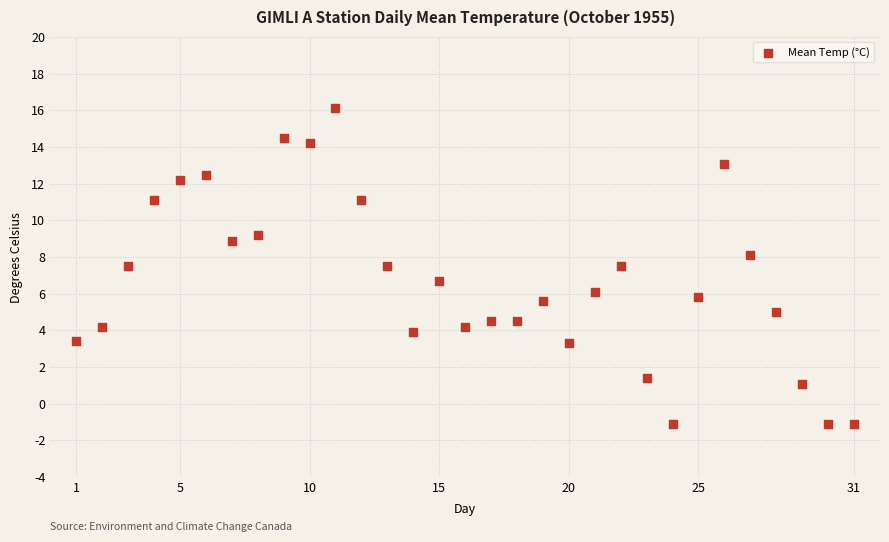

What is the range of Y values (max minus min)?

17.2